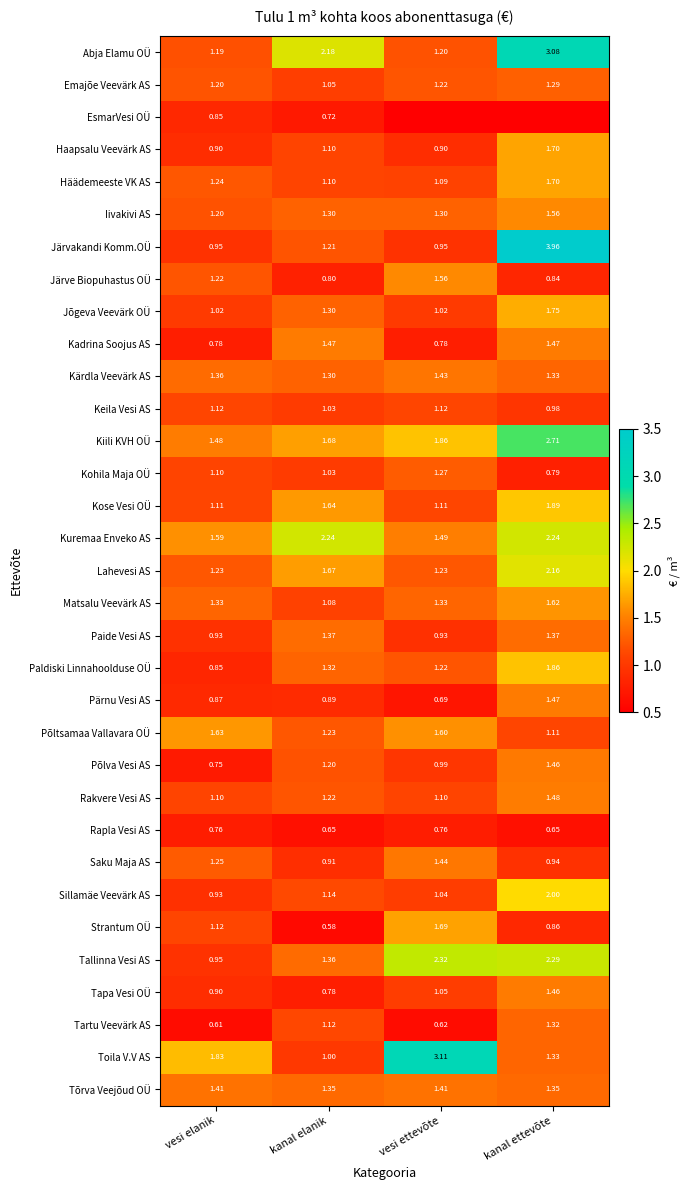

What is the total value across all series at kanal elanik?

40.0